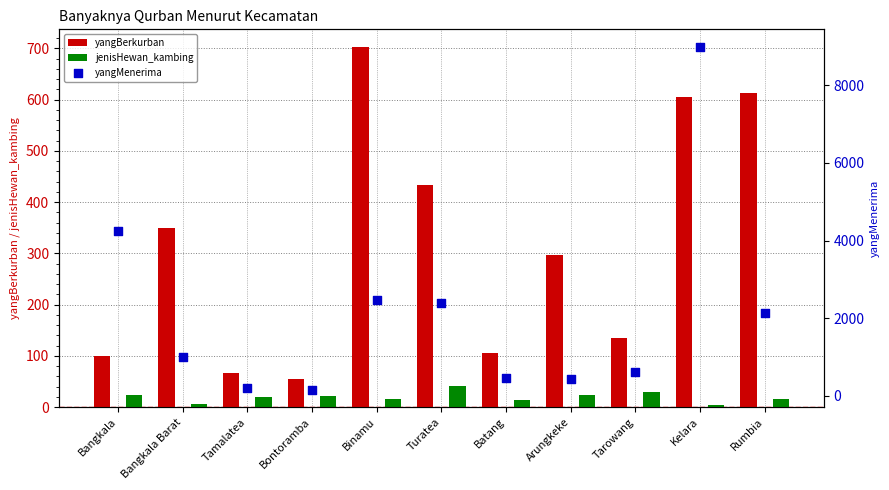

At how many categories does at least one series exceed 7667?

1